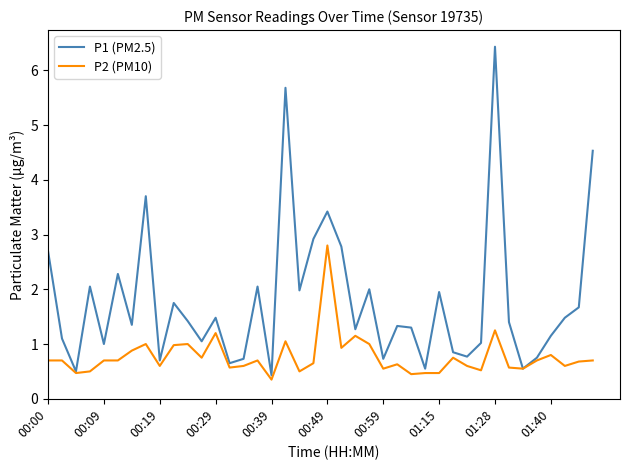

Which series has the largest total across all categories?

P1 (PM2.5)